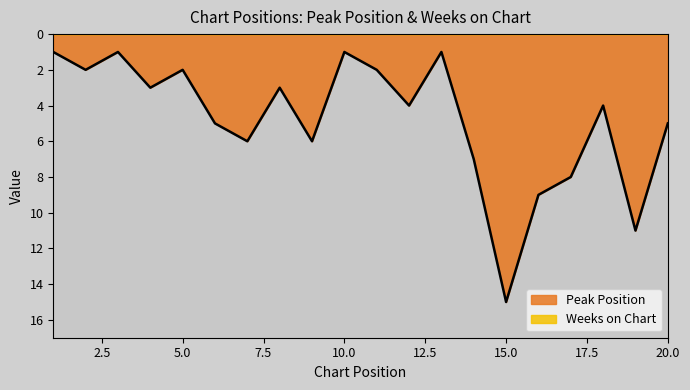

List the labels in order of value, smallest first.

1, 3, 10, 13, 2, 5, 11, 4, 8, 12, 18, 6, 20, 7, 9, 14, 17, 16, 19, 15